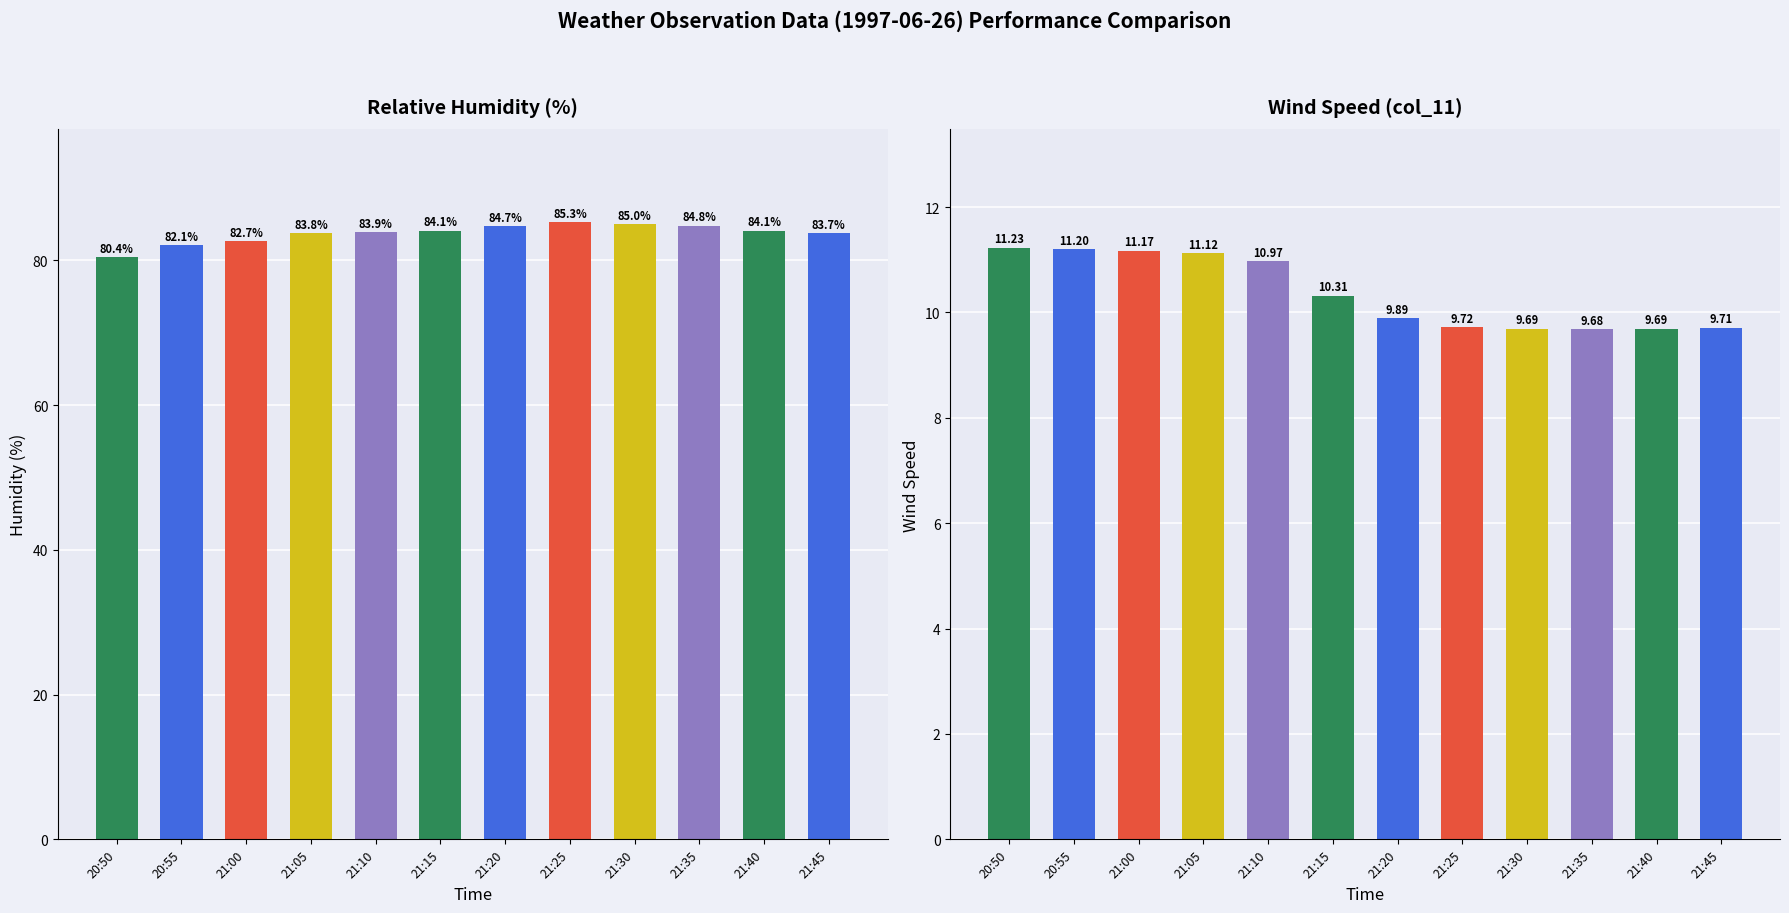

Is the value of Relative Humidity (%) at 20:55 greater than the value of Wind Speed (col_11) at 21:25?

Yes